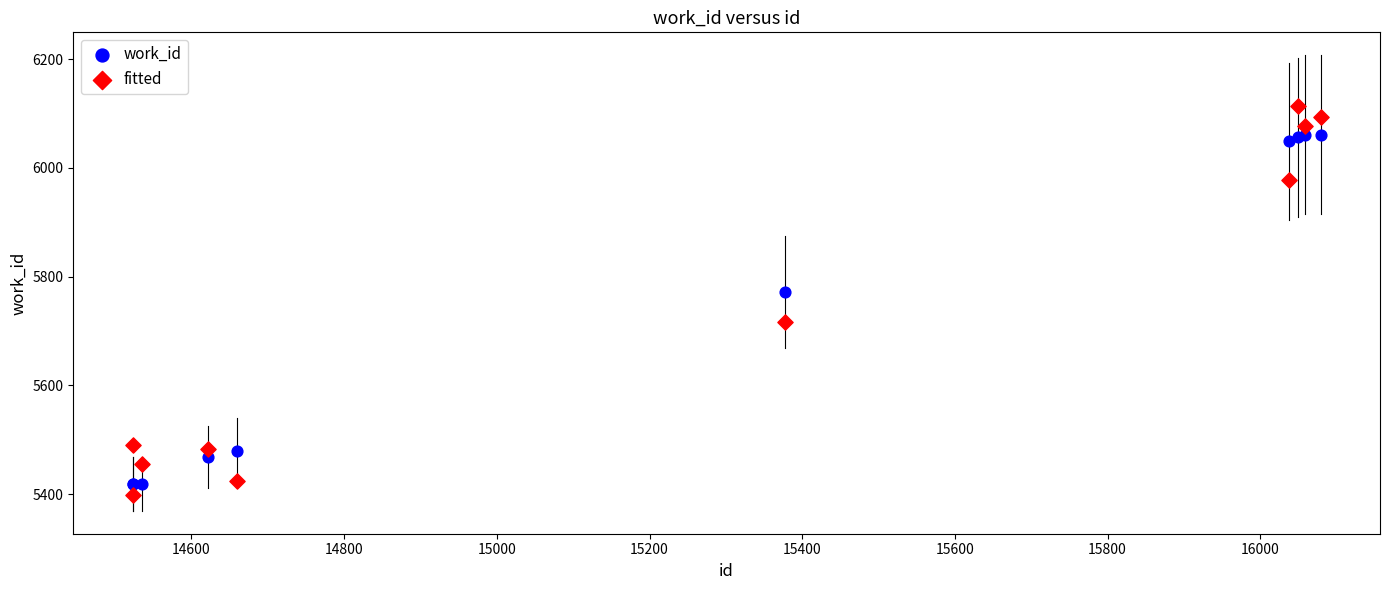

Which series has the widest spread of Y values?

fitted